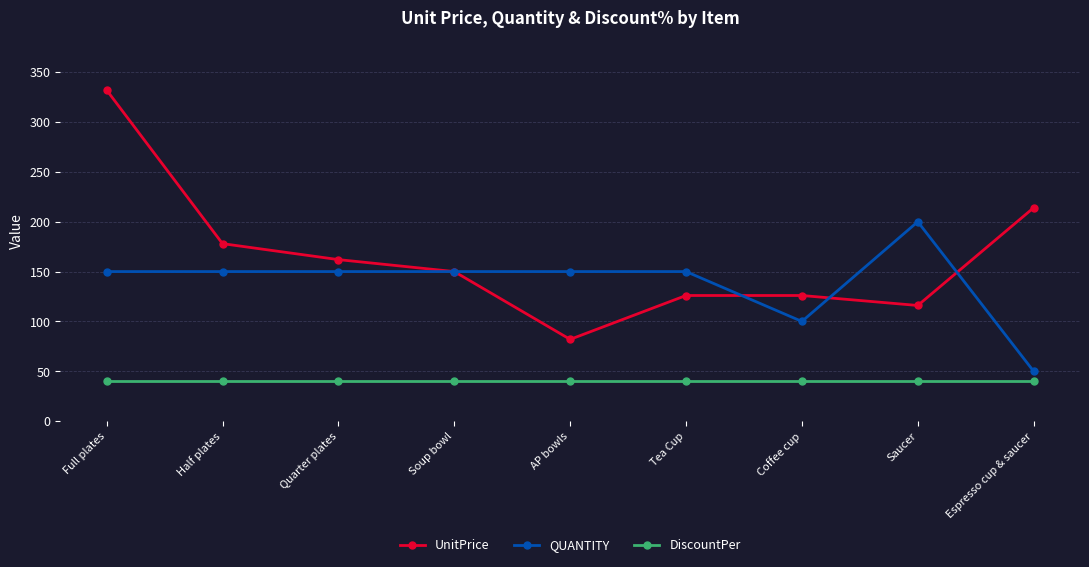

What is the difference between the highest and lowest values at Coffee cup?

86